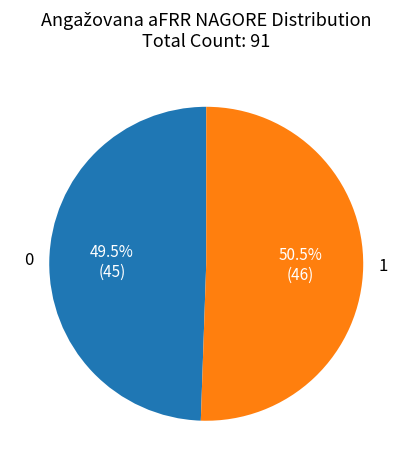

How many slices are in this pie chart?

2